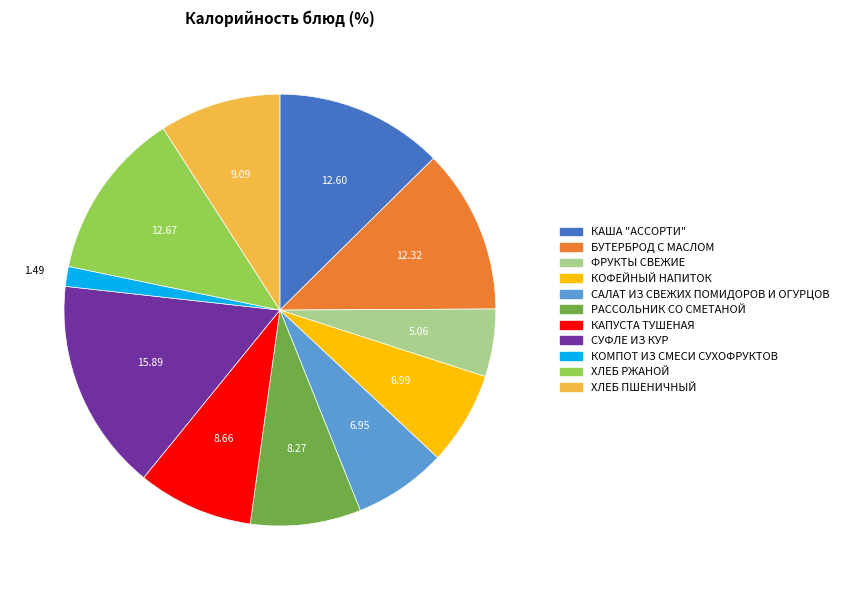

Which slice is the smallest?

КОМПОТ ИЗ СМЕСИ СУХОФРУКТОВ